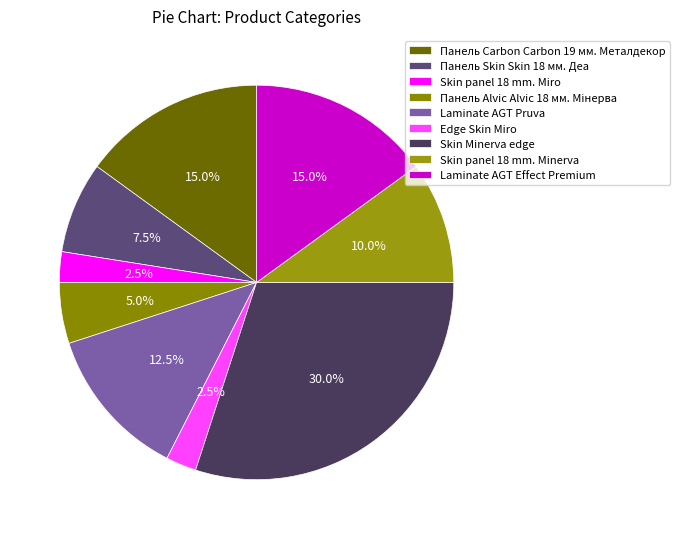

Which category has the smallest portion of the pie?

Skin panel 18 mm. Miro